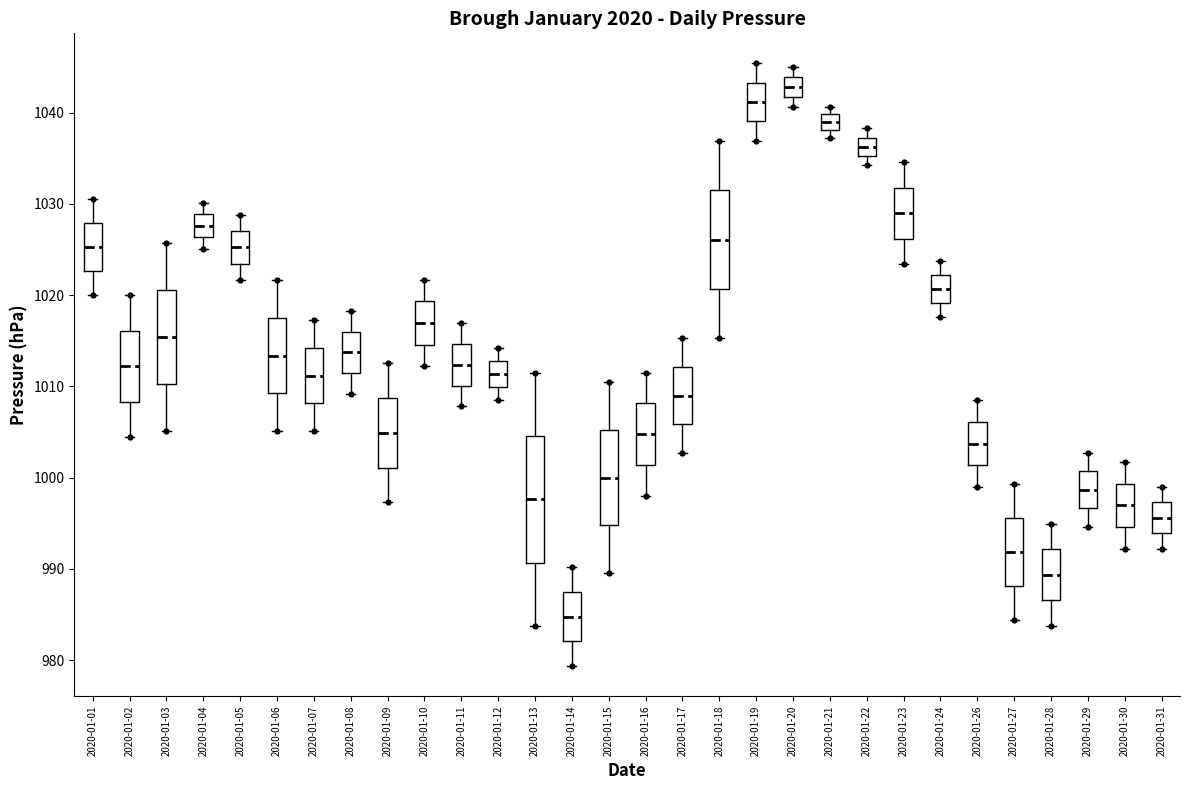

Reading left to right, read every box against the y-axis: the position of its median line, the range the box covers, and the ends of its whiskers. The values are not printed on the chart, so give them approximately, as read against the axis.

2020-01-01: median 1025, box 1023 to 1028, whiskers 1020 to 1030
2020-01-02: median 1012, box 1008 to 1016, whiskers 1004 to 1020
2020-01-03: median 1015, box 1010 to 1021, whiskers 1005 to 1026
2020-01-04: median 1028, box 1026 to 1029, whiskers 1025 to 1030
2020-01-05: median 1025, box 1023 to 1027, whiskers 1022 to 1029
2020-01-06: median 1013, box 1009 to 1018, whiskers 1005 to 1022
2020-01-07: median 1011, box 1008 to 1014, whiskers 1005 to 1017
2020-01-08: median 1014, box 1011 to 1016, whiskers 1009 to 1018
2020-01-09: median 1005, box 1001 to 1009, whiskers 997 to 1013
2020-01-10: median 1017, box 1015 to 1019, whiskers 1012 to 1022
2020-01-11: median 1012, box 1010 to 1015, whiskers 1008 to 1017
2020-01-12: median 1011, box 1010 to 1013, whiskers 1008 to 1014
2020-01-13: median 998, box 991 to 1005, whiskers 984 to 1012
2020-01-14: median 985, box 982 to 987, whiskers 979 to 990
2020-01-15: median 1000, box 995 to 1005, whiskers 990 to 1011
2020-01-16: median 1005, box 1001 to 1008, whiskers 998 to 1012
2020-01-17: median 1009, box 1006 to 1012, whiskers 1003 to 1015
2020-01-18: median 1026, box 1021 to 1031, whiskers 1015 to 1037
2020-01-19: median 1041, box 1039 to 1043, whiskers 1037 to 1045
2020-01-20: median 1043, box 1042 to 1044, whiskers 1041 to 1045
2020-01-21: median 1039, box 1038 to 1040, whiskers 1037 to 1041
2020-01-22: median 1036, box 1035 to 1037, whiskers 1034 to 1038
2020-01-23: median 1029, box 1026 to 1032, whiskers 1023 to 1035
2020-01-24: median 1021, box 1019 to 1022, whiskers 1018 to 1024
2020-01-26: median 1004, box 1001 to 1006, whiskers 999 to 1008
2020-01-27: median 992, box 988 to 996, whiskers 984 to 999
2020-01-28: median 989, box 987 to 992, whiskers 984 to 995
2020-01-29: median 999, box 997 to 1001, whiskers 995 to 1003
2020-01-30: median 997, box 995 to 999, whiskers 992 to 1002
2020-01-31: median 996, box 994 to 997, whiskers 992 to 999